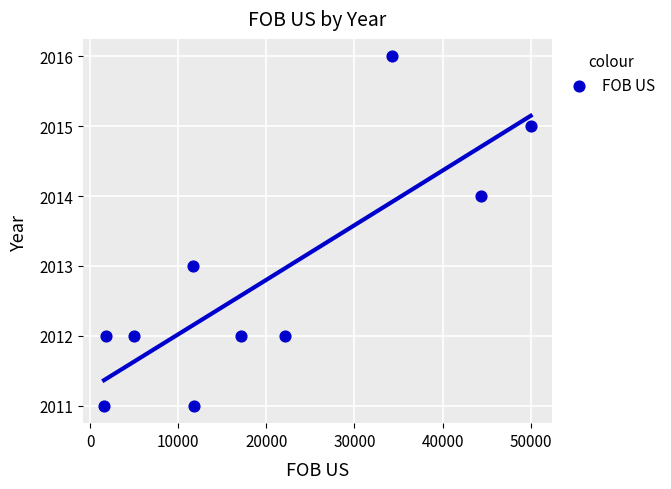

What is the average Y value?

2013